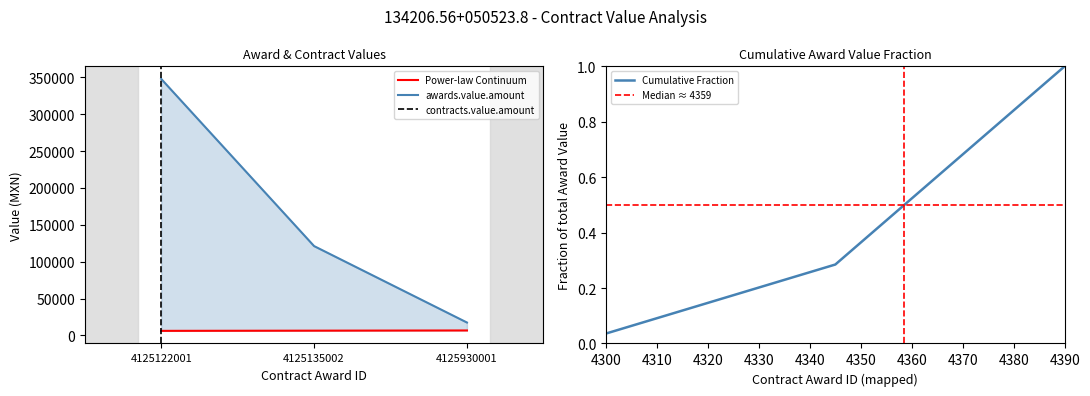

At which label does Cumulative Fraction reach its minimum?

4300